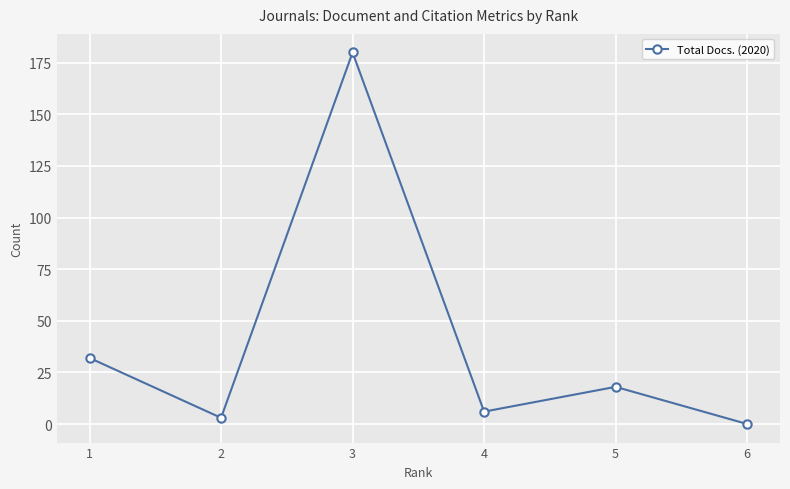

At which category does the chart reach its peak across all series?

3